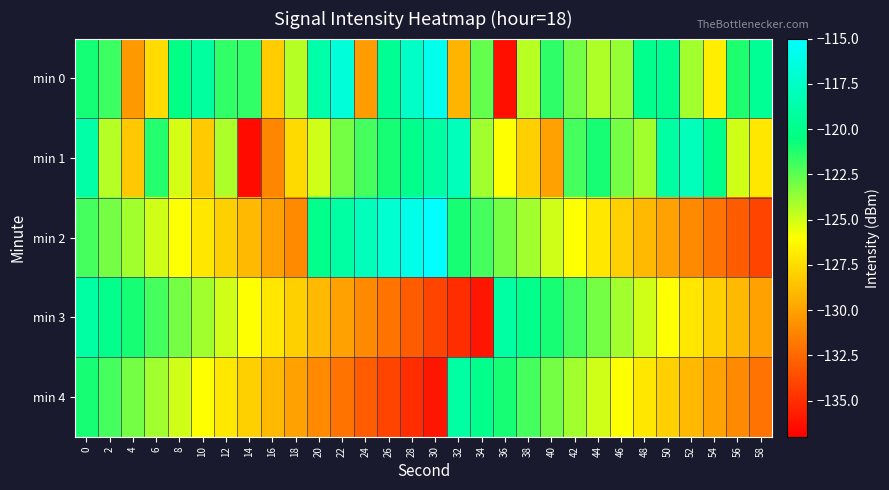

How many data points does each series have?

30